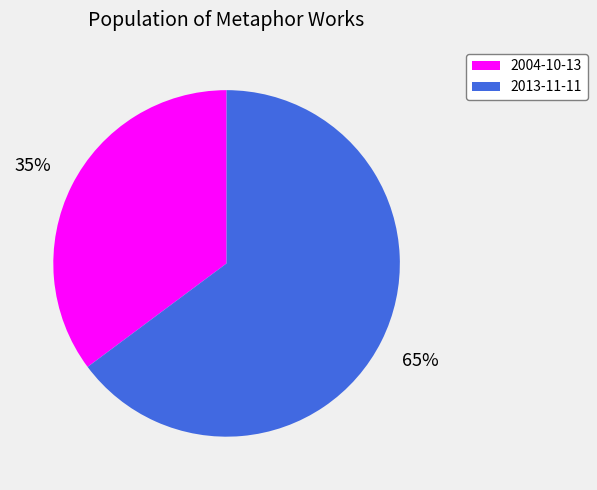

Is the sum of 2013-11-11 and 2004-10-13 greater than half?

Yes